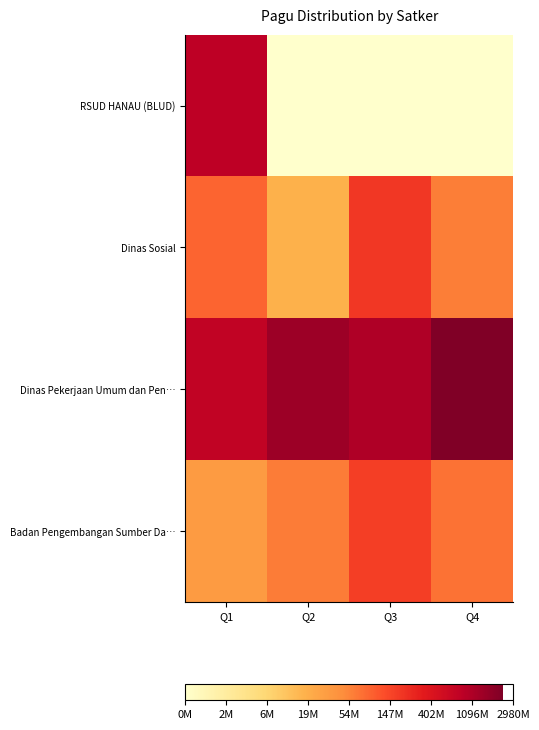

How many categories are shown in the chart?

4